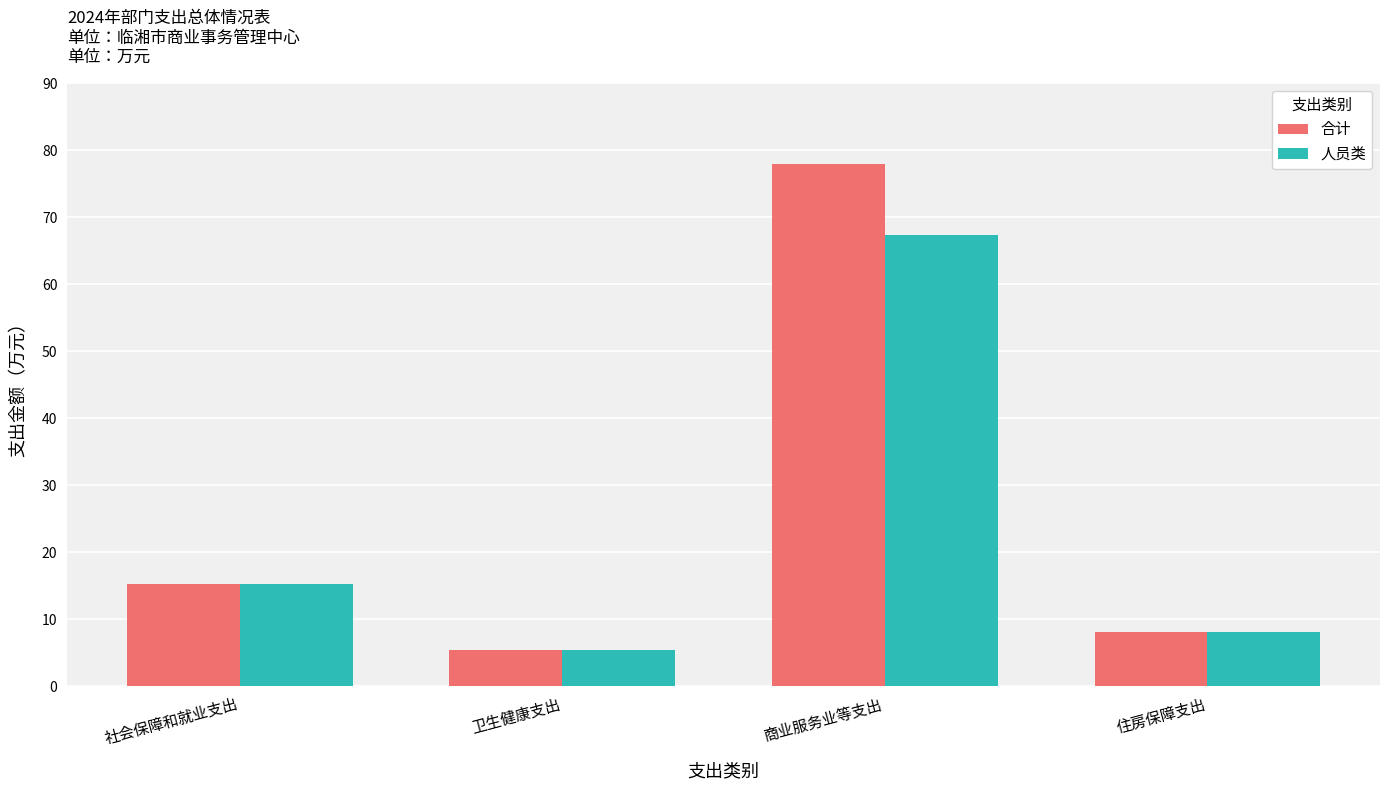

At which category is the sum across all series the highest?

商业服务业等支出